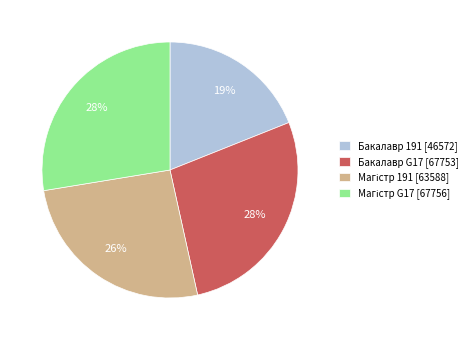

Count the number of slices in the pie.

4